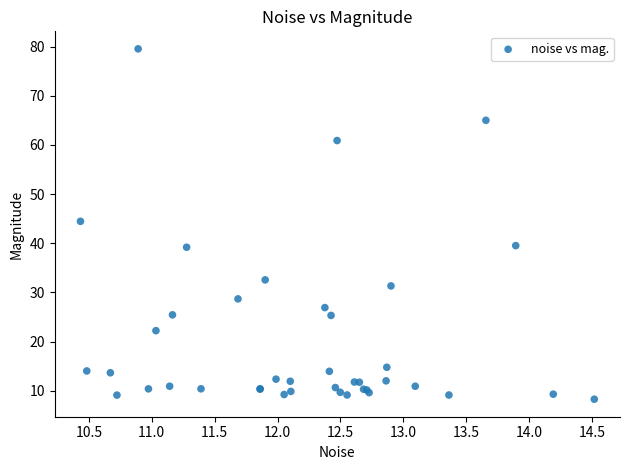

What Y value in the scatter plot is closest to 43?

44.5